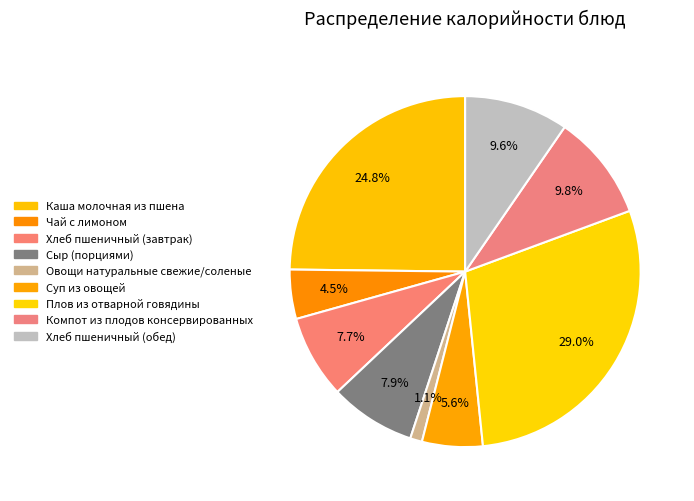

Does Чай с лимоном represent more than half of the total?

No